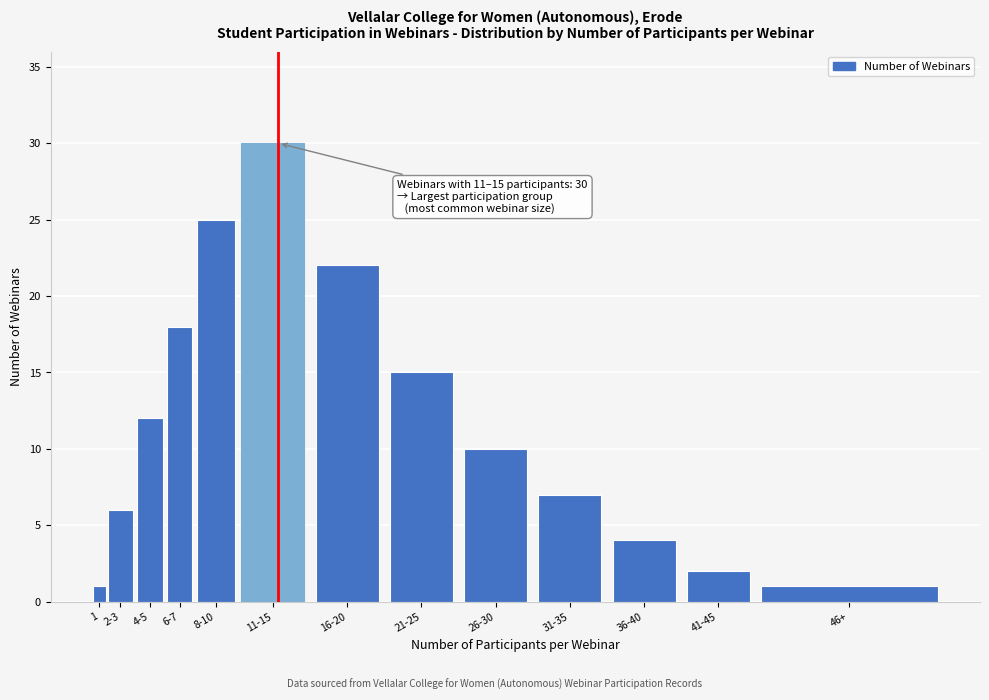

Reading left to right, extract all data points from this chart.

1	6	12	18	25	30	22	15	10	7	4	2	1